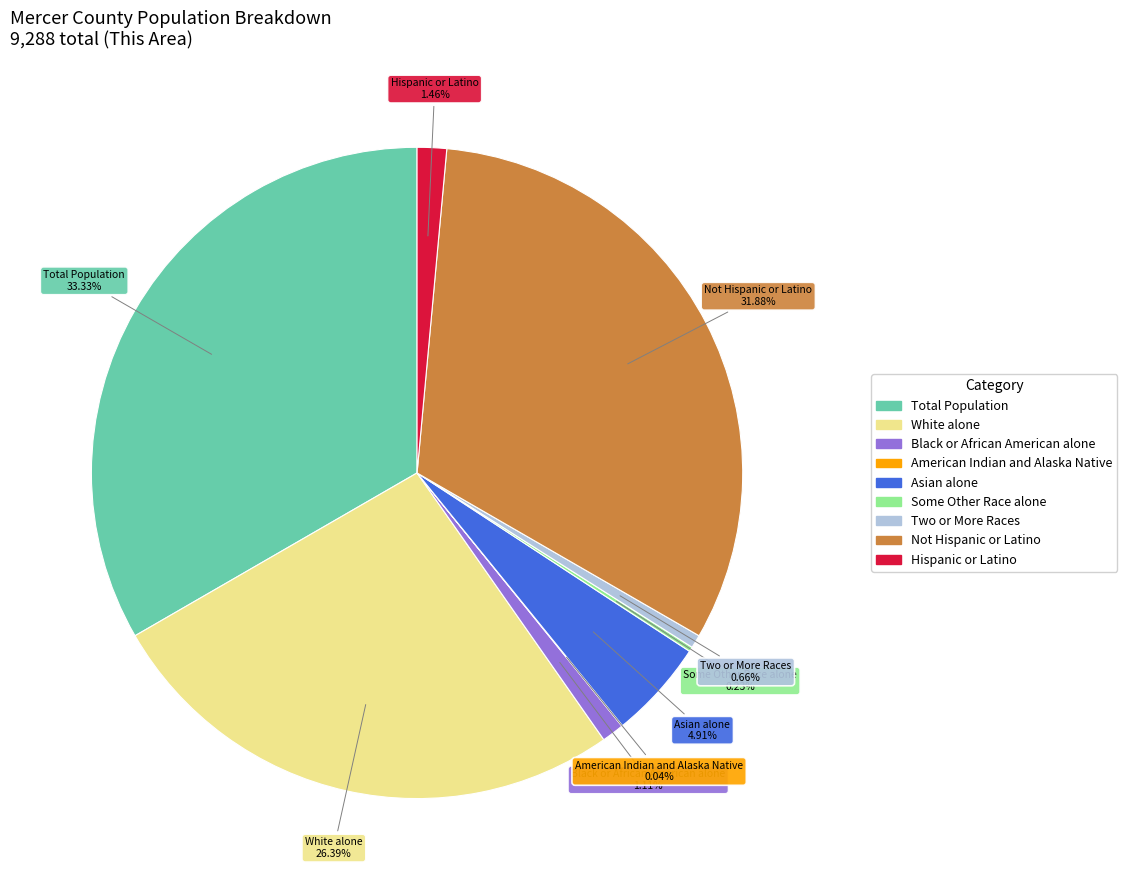

Is there a majority slice in this chart?

No